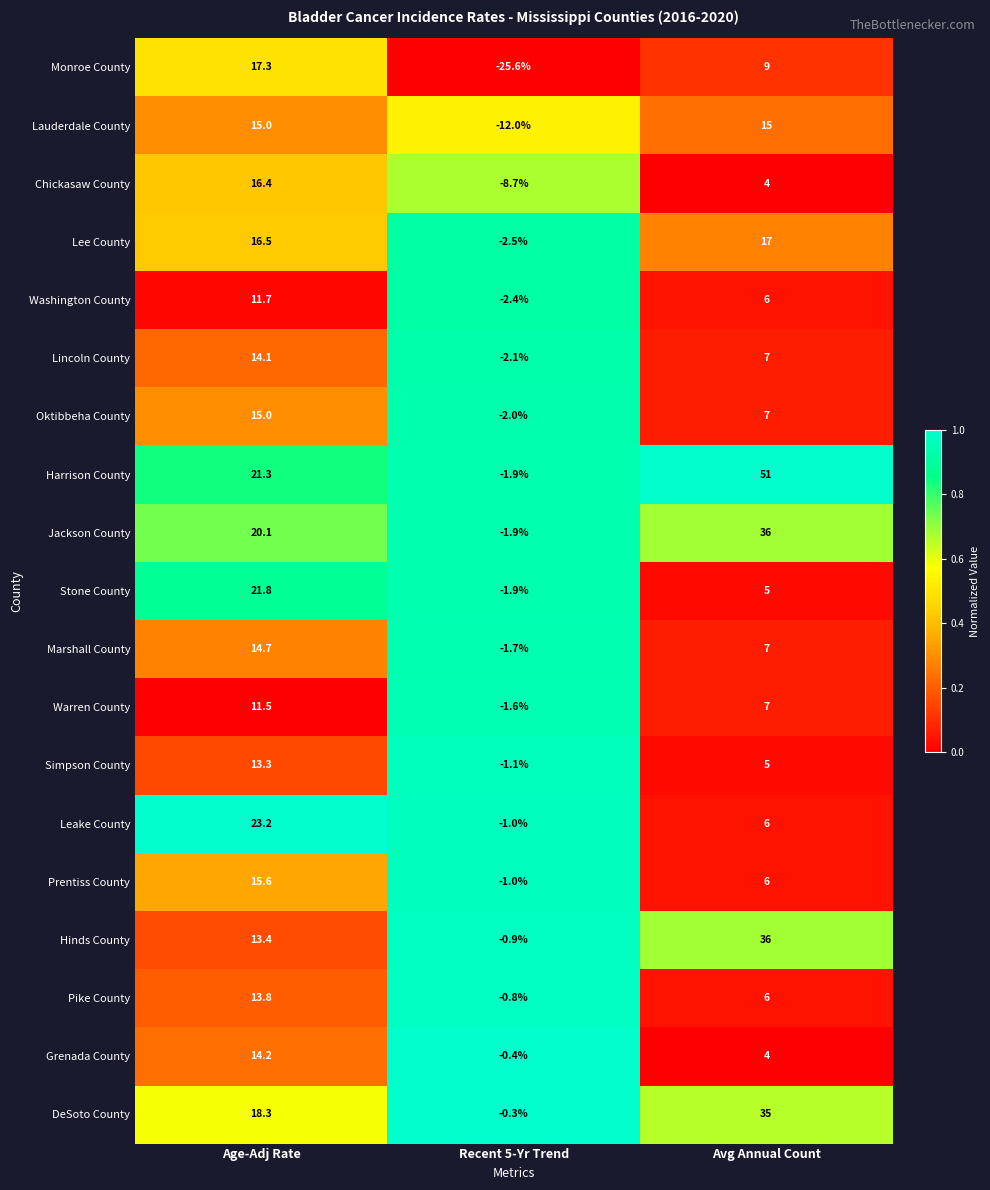

What is the sum of the Chickasaw County values at Recent 5-Yr Trend and Avg Annual Count?

-4.7